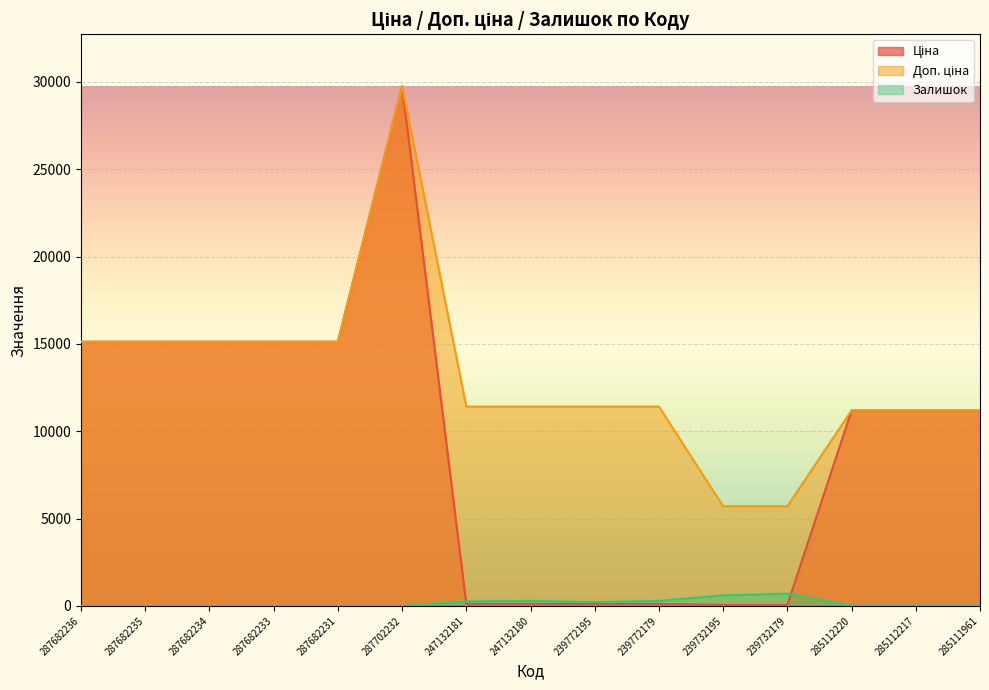

What is the sum of all Ціна values?

139482.2